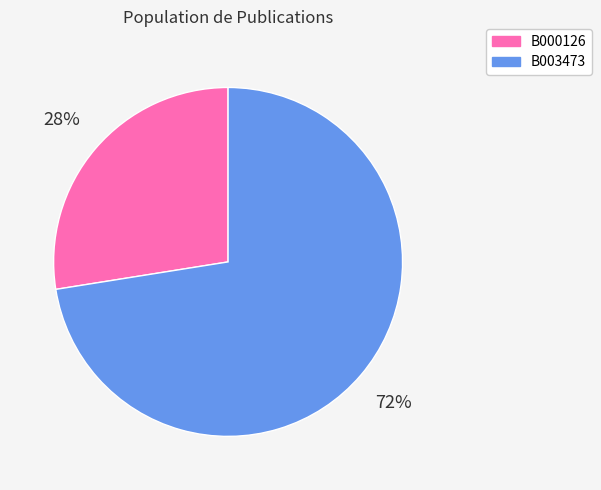

How many slices are in this pie chart?

2